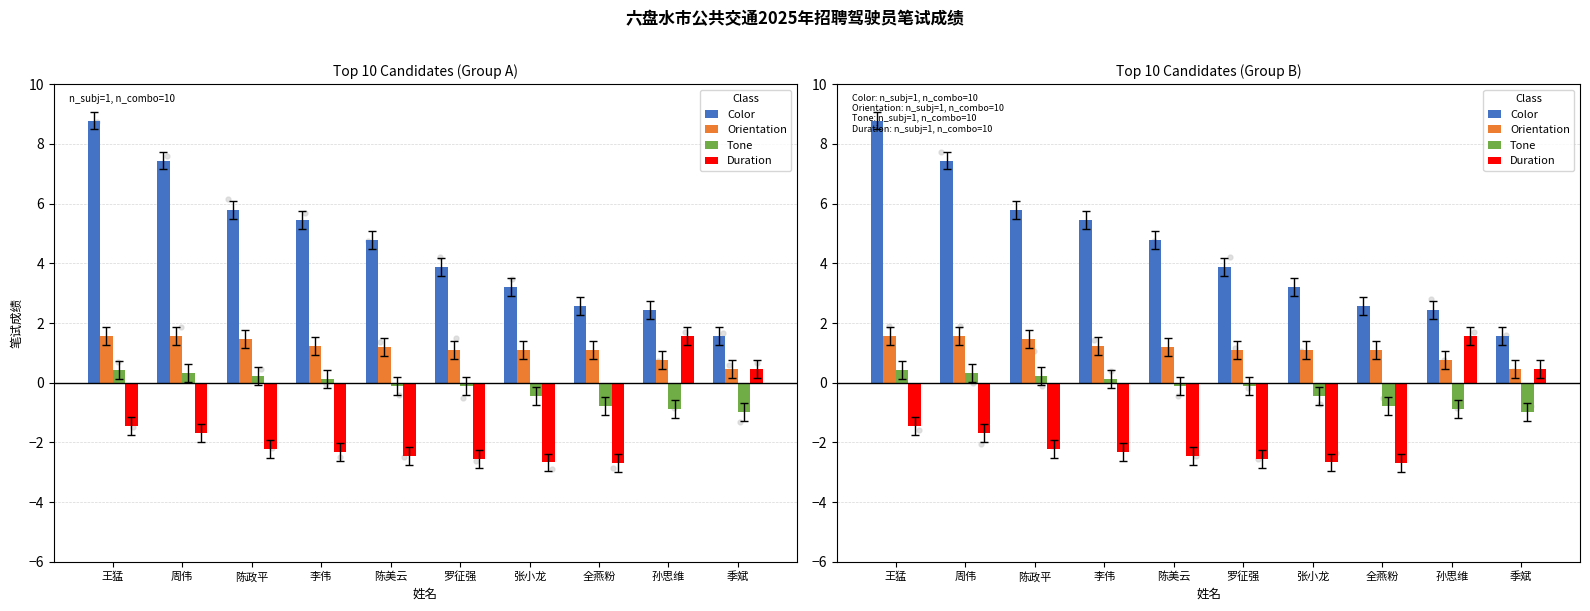

What are all the series names shown in the legend?

Color, Orientation, Tone, Duration